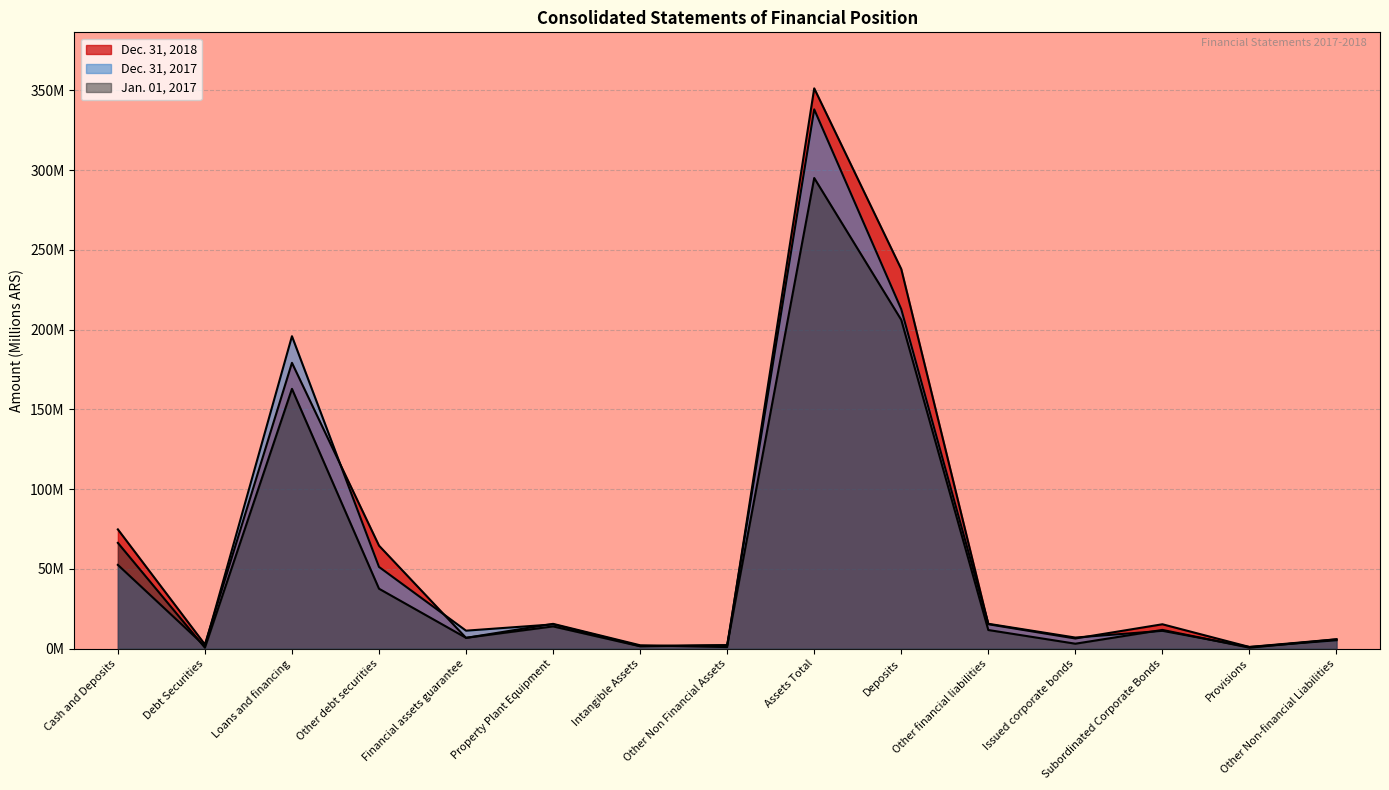

At which category does Jan. 01, 2017 reach its first local valley?

Debt Securities